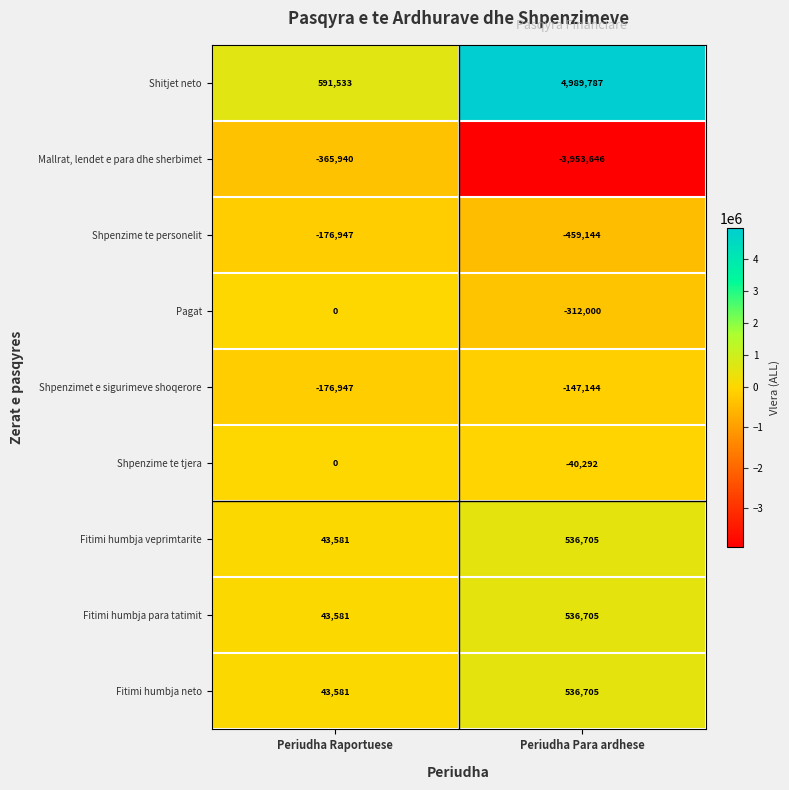

The value of Fitimi humbja veprimtarite at Periudha Raportuese is 43581. True or false?

True